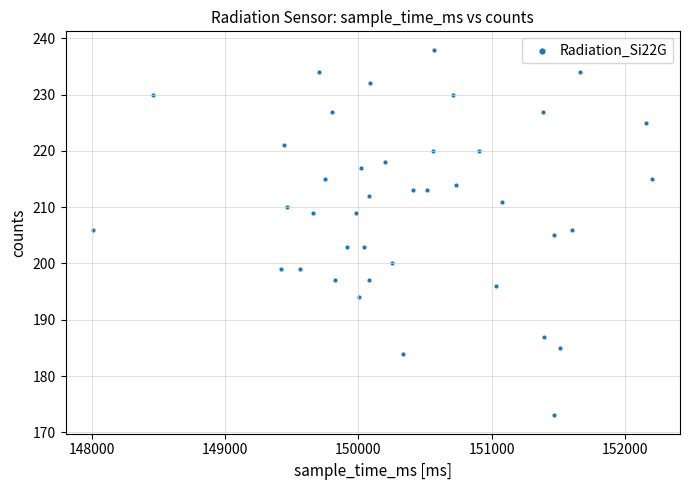

What is the range of Y values (max minus min)?

65